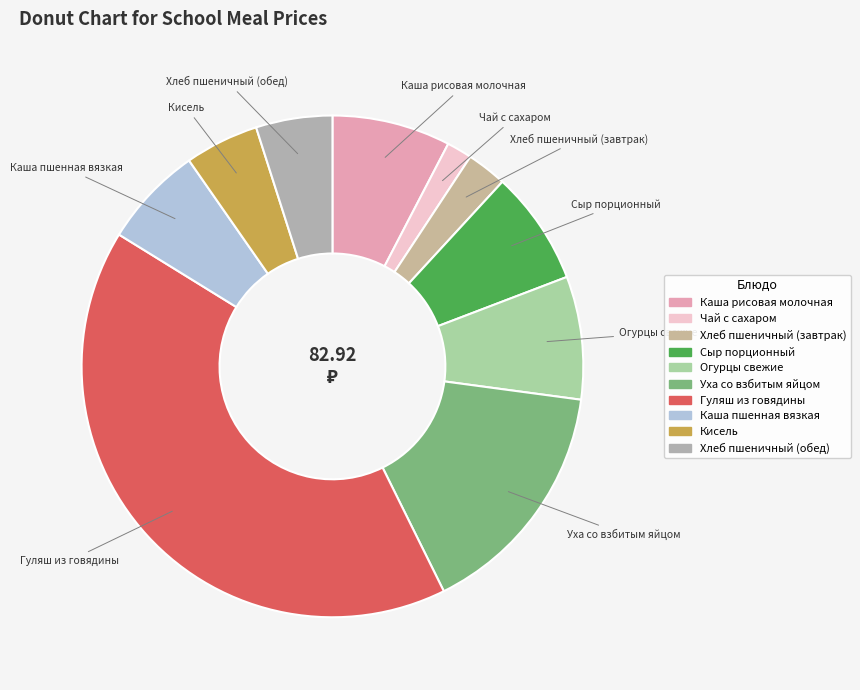

Is there any slice that represents more than half of the pie?

No